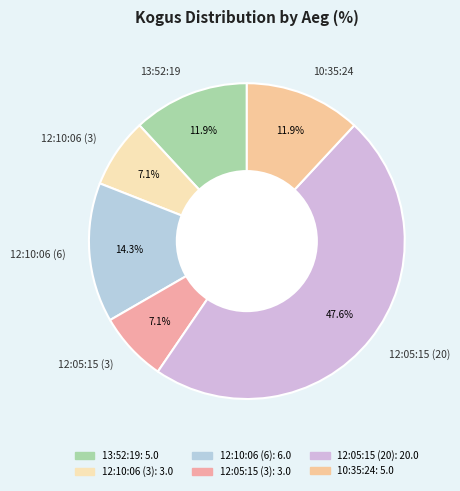

Is it true that 12:10:06 (3) is 14% of the pie?

False